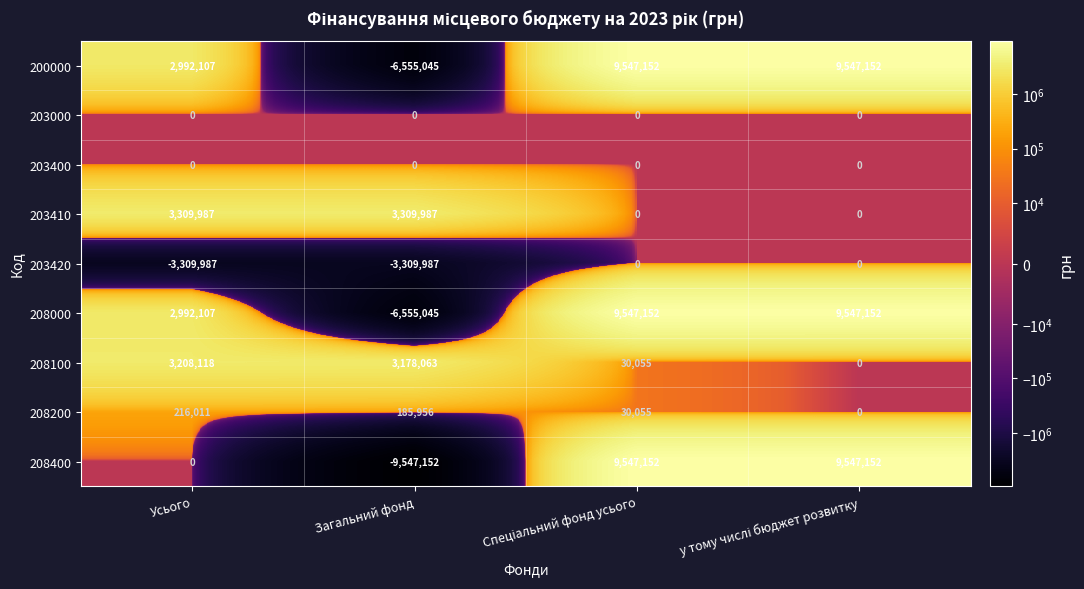

Where does the 208100 series first go above 3178063?

Усього